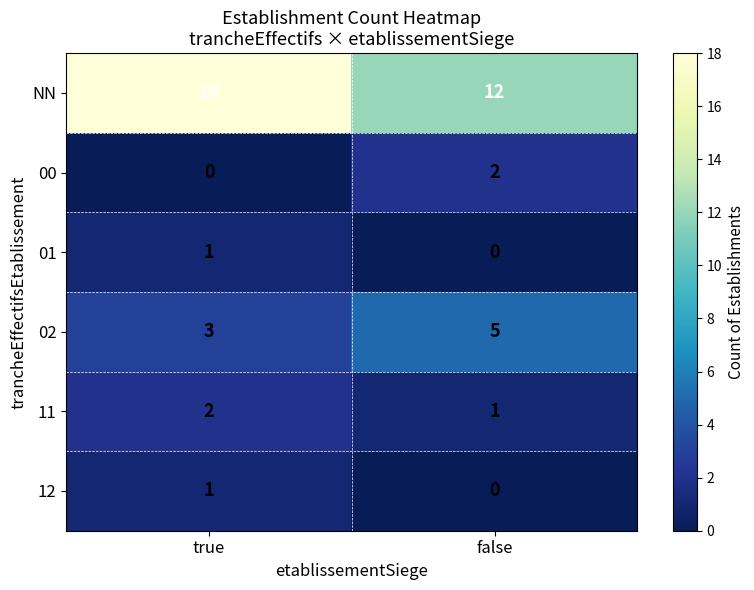

At which category is the sum across all series the highest?

true